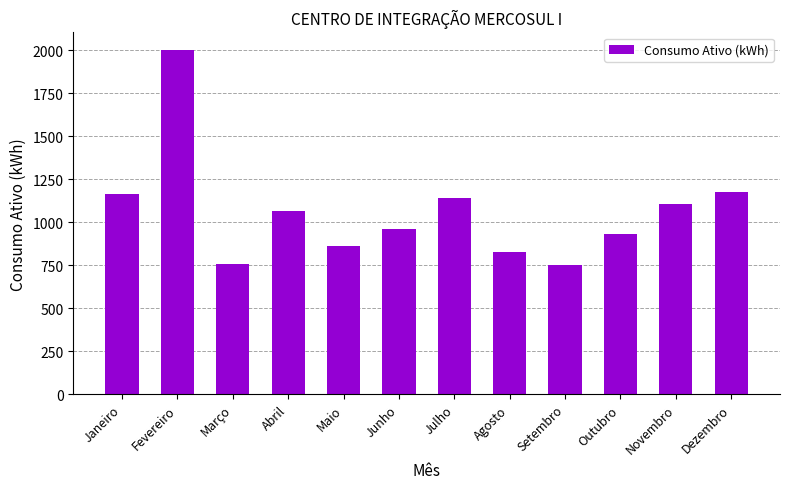

The value at Julho is 1924. True or false?

False